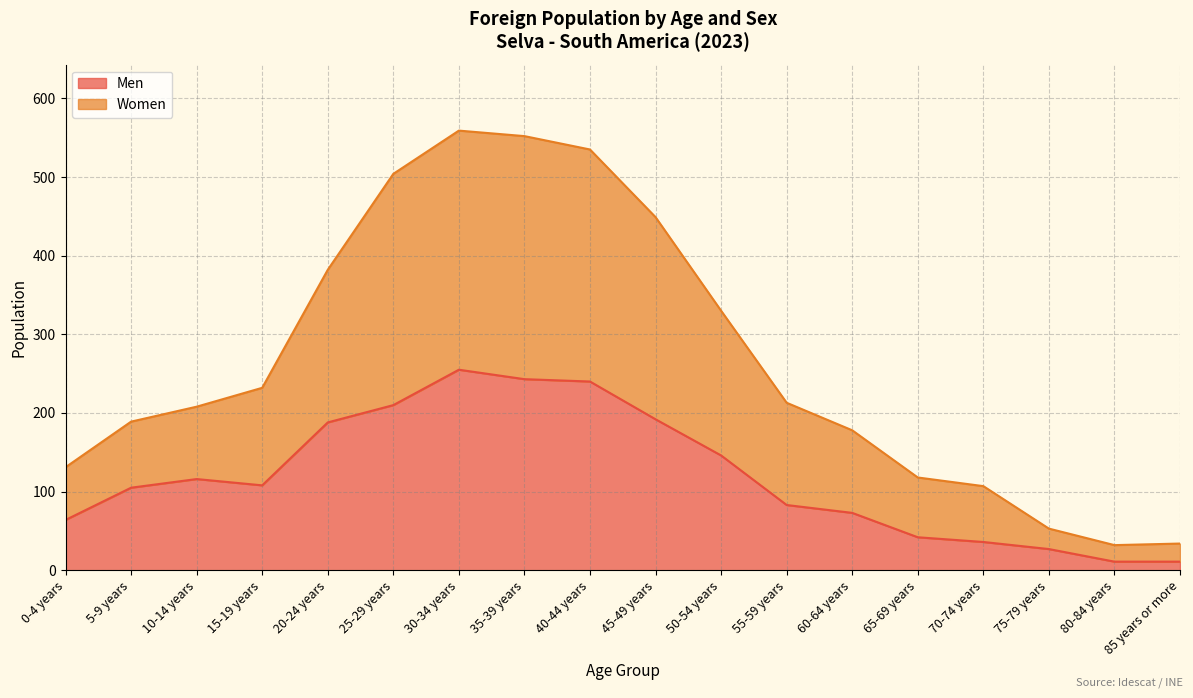

At which category does Women reach its first local valley?

80-84 years